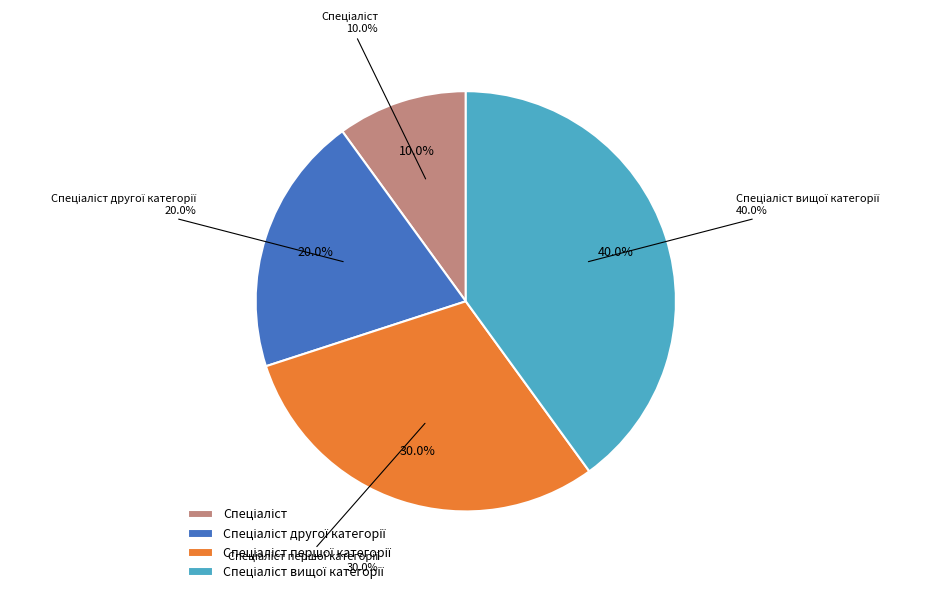

To the nearest percent, what is the difference between the largest and smallest slice percentages?

30%